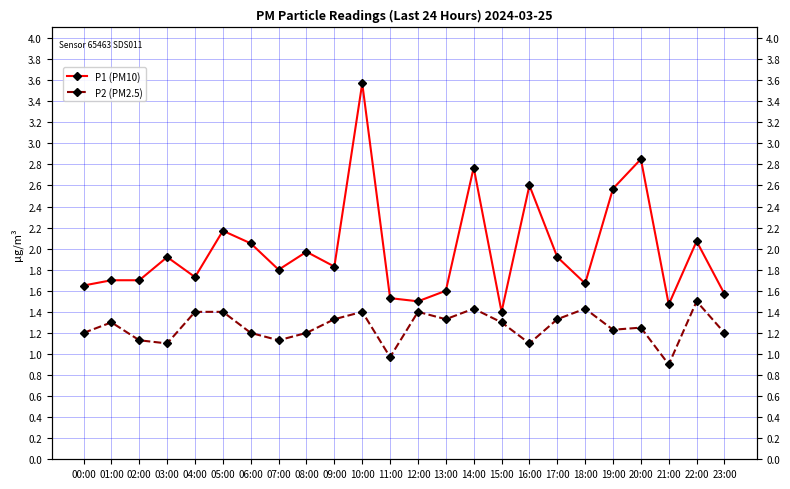

What is the difference between the P1 (PM10) values at 19:00 and 18:00?

0.9